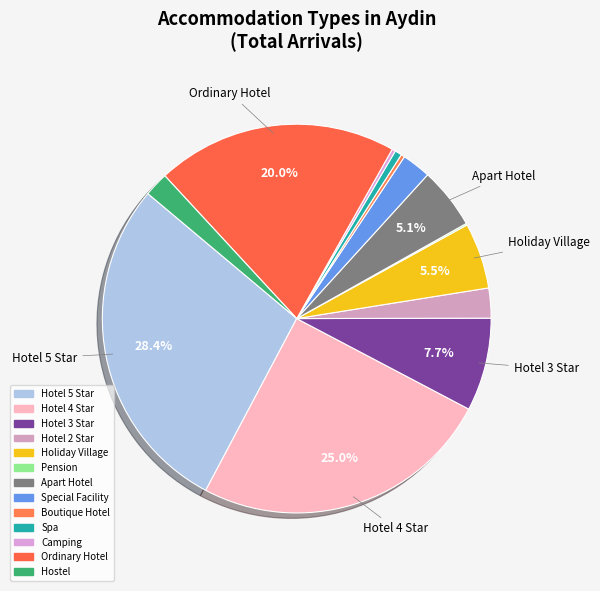

Combined, do Camping and Spa account for over 50%?

No